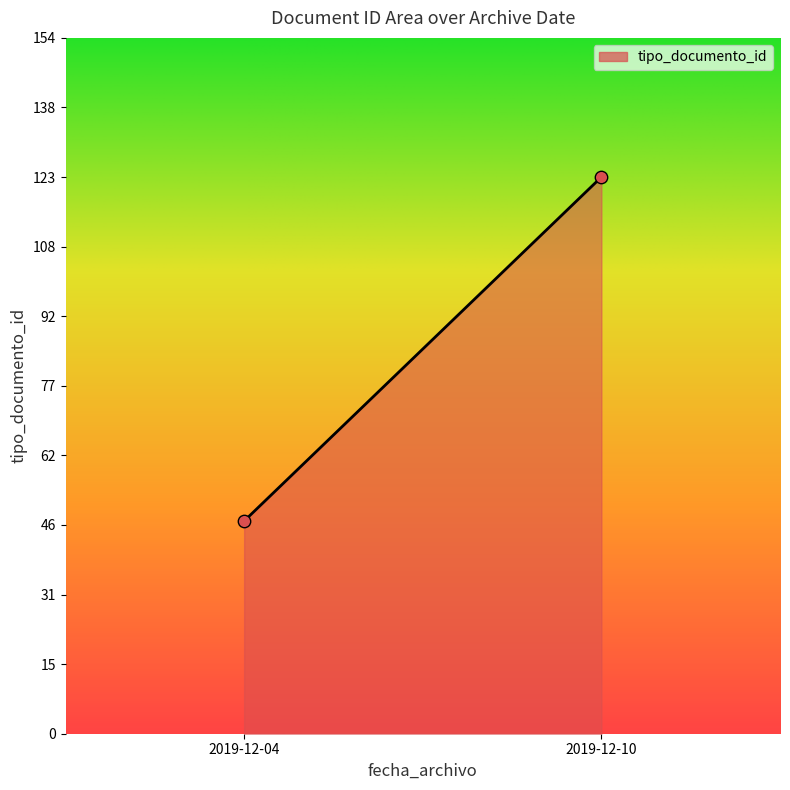

What is the average Y value?

85